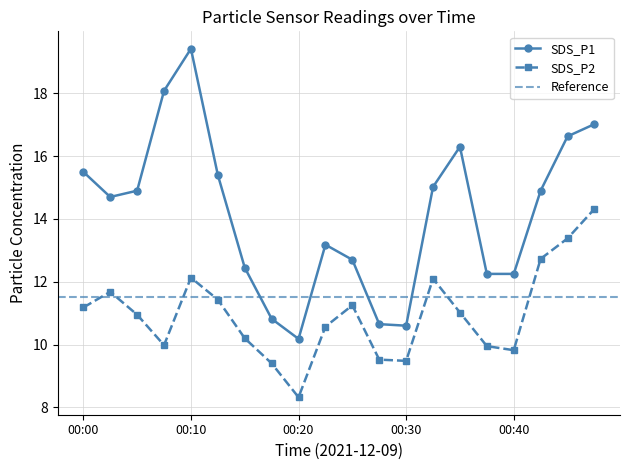

How many data points does each series have?

20